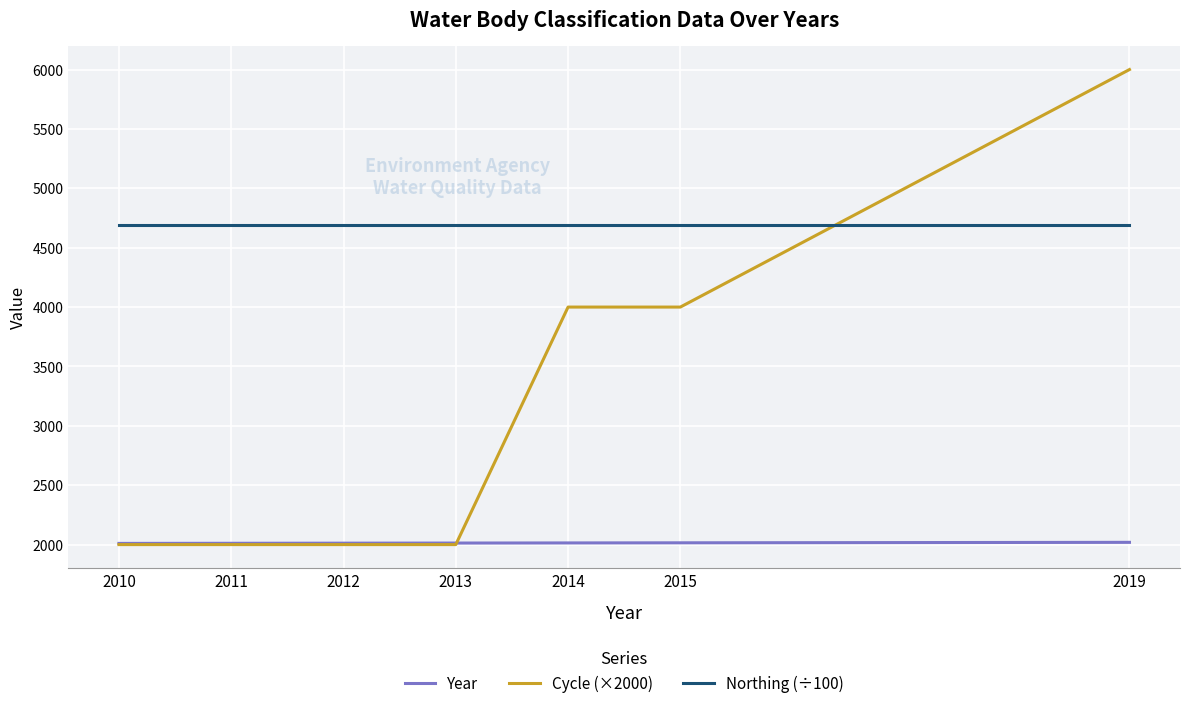

What is the difference between the maximum and minimum values in the Cycle (×2000) series?

4000.0